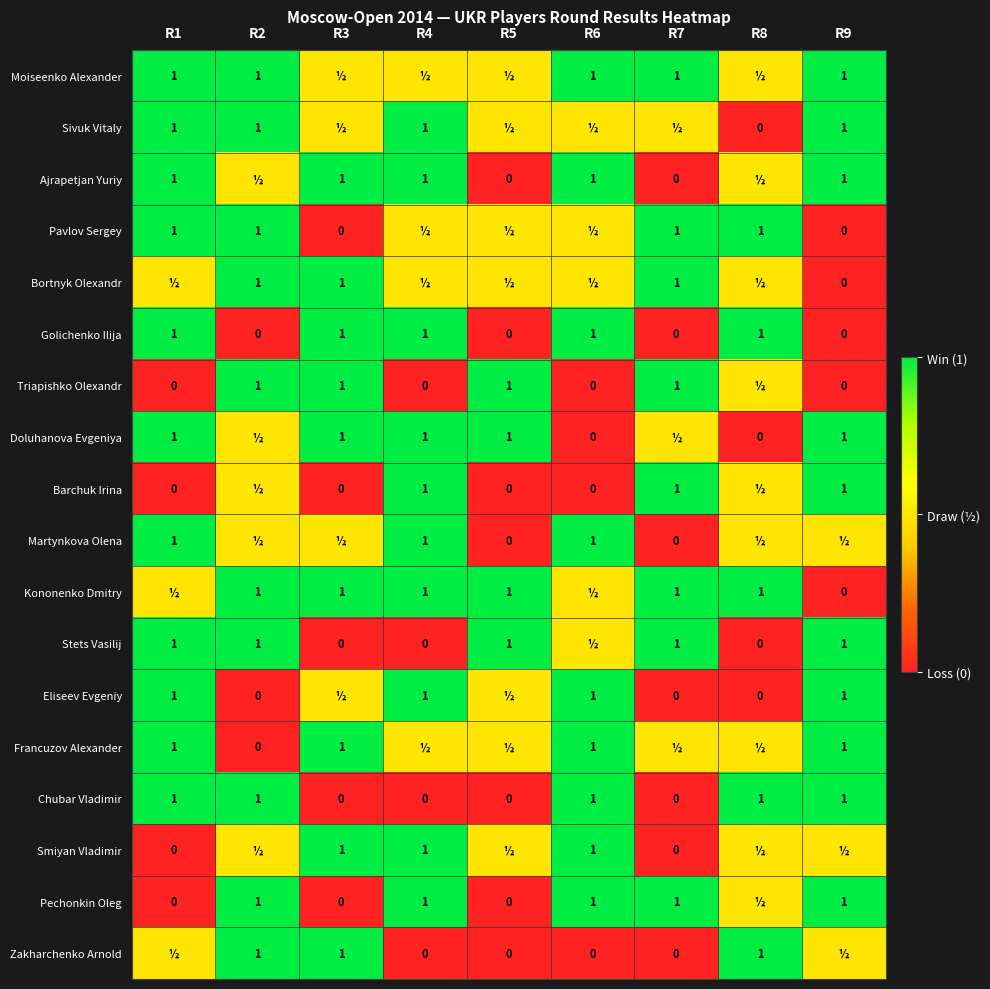

Is the value of Stets Vasilij at R5 greater than the value of Triapishko Olexandr at R9?

Yes